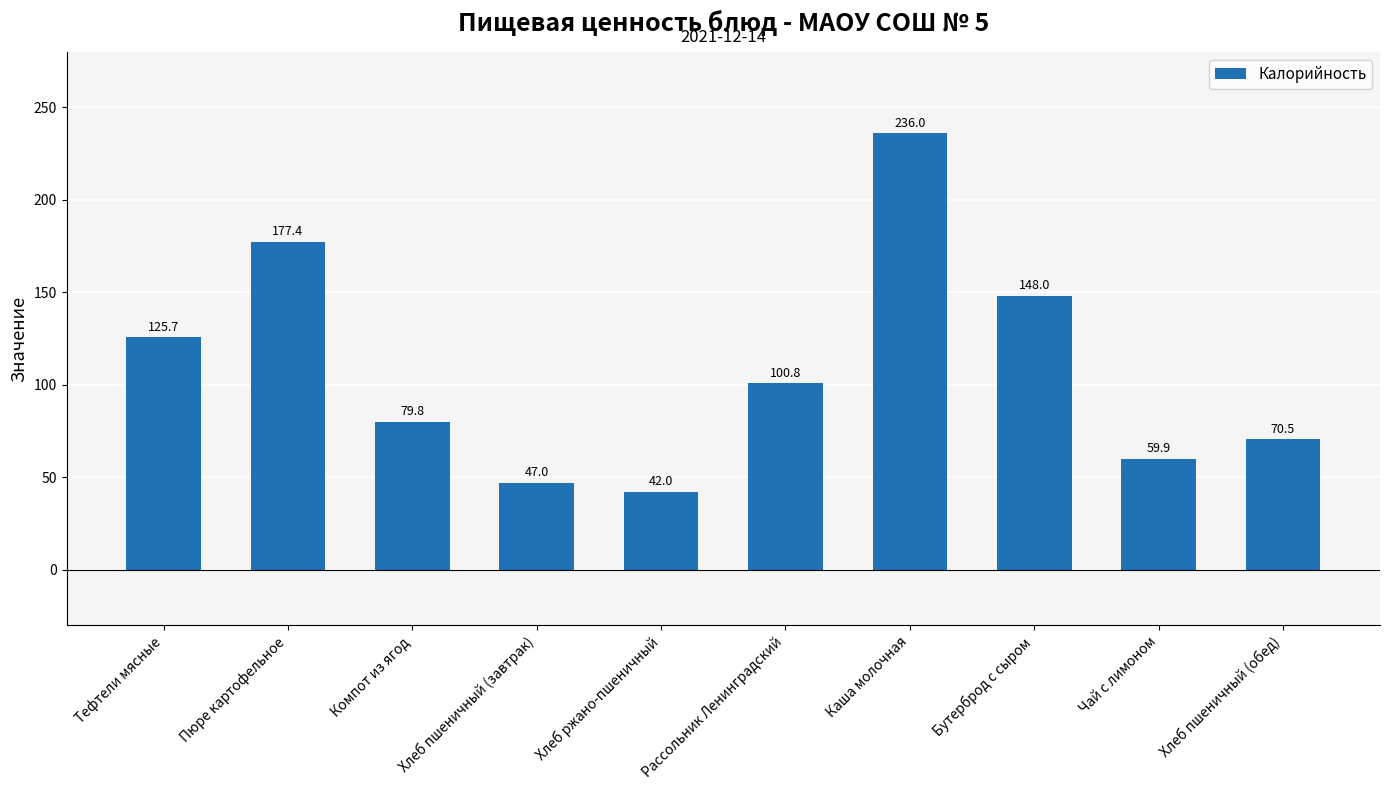

What is the smallest value displayed?

42.0